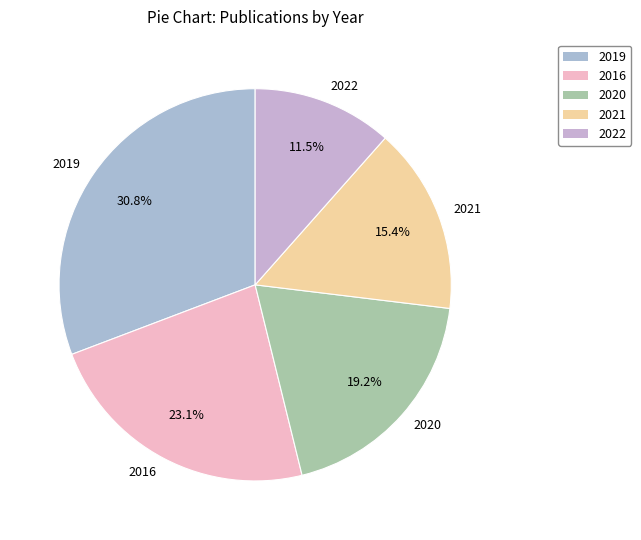

What is the largest slice in the pie chart?

2019